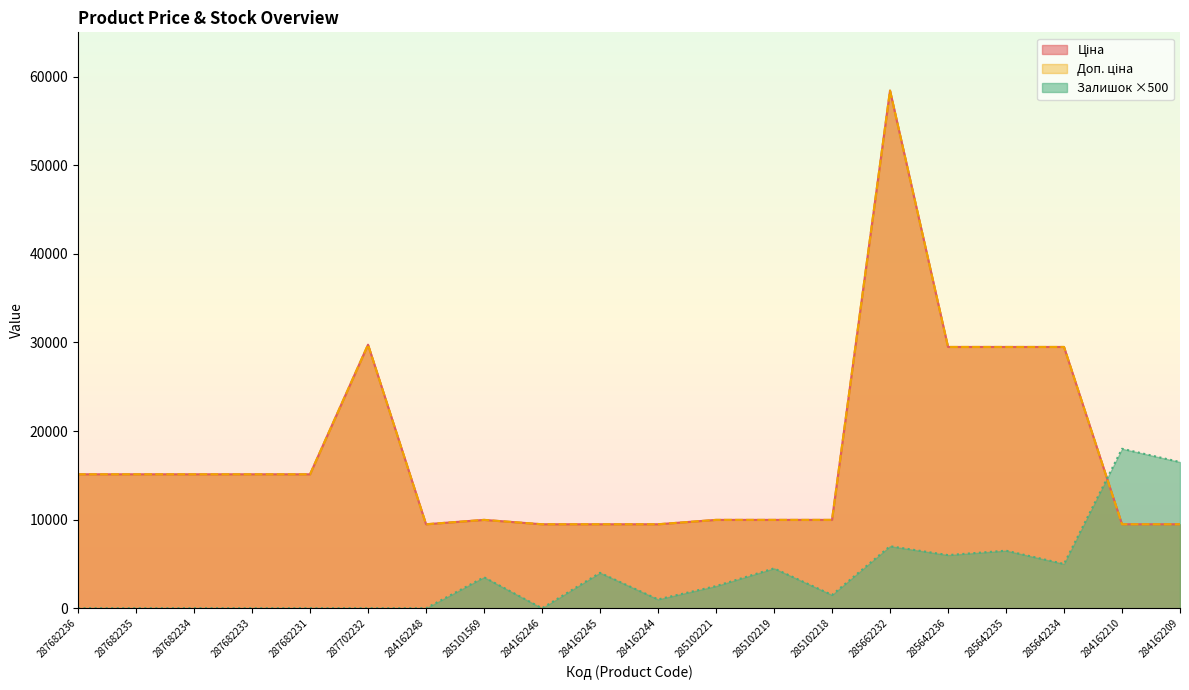

Where is Доп. ціна nearest to the value 33953?

287702232